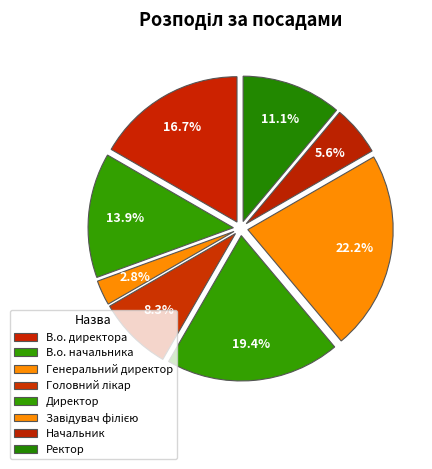

How many slices are in this pie chart?

8